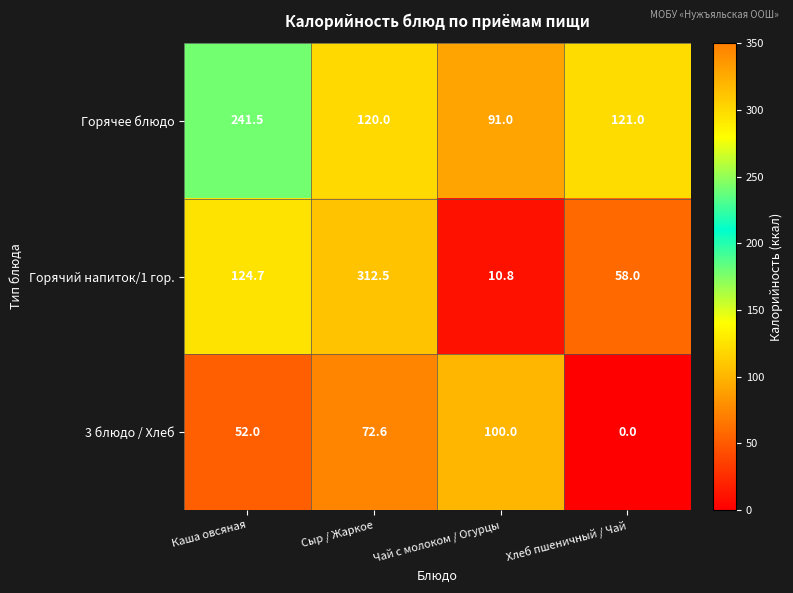

What is the average value of the Горячее блюдо series?

143.4